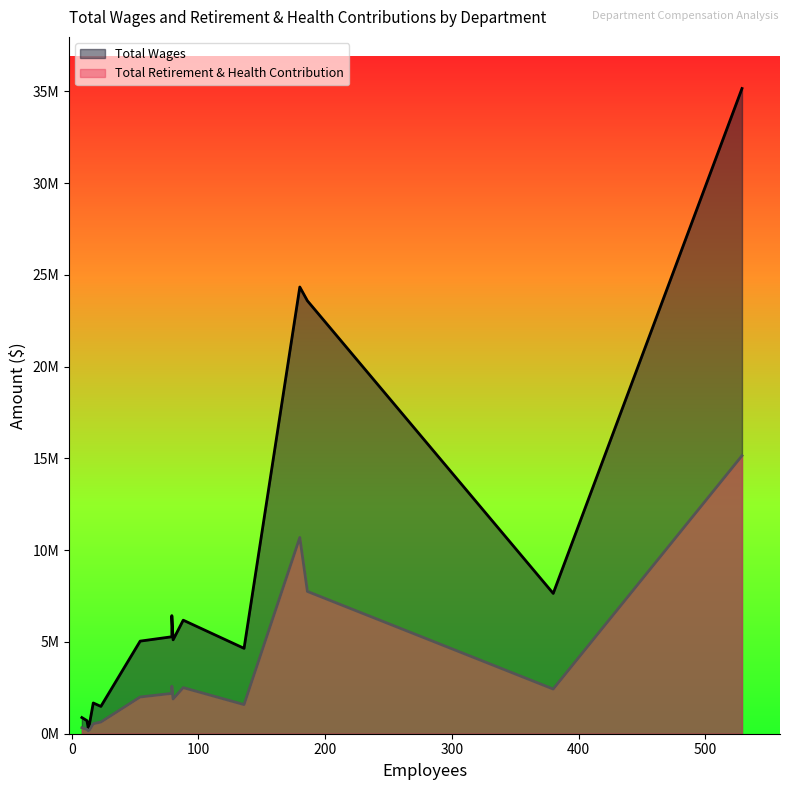

What are all the series names shown in the legend?

Total Wages, Total Retirement & Health Contribution